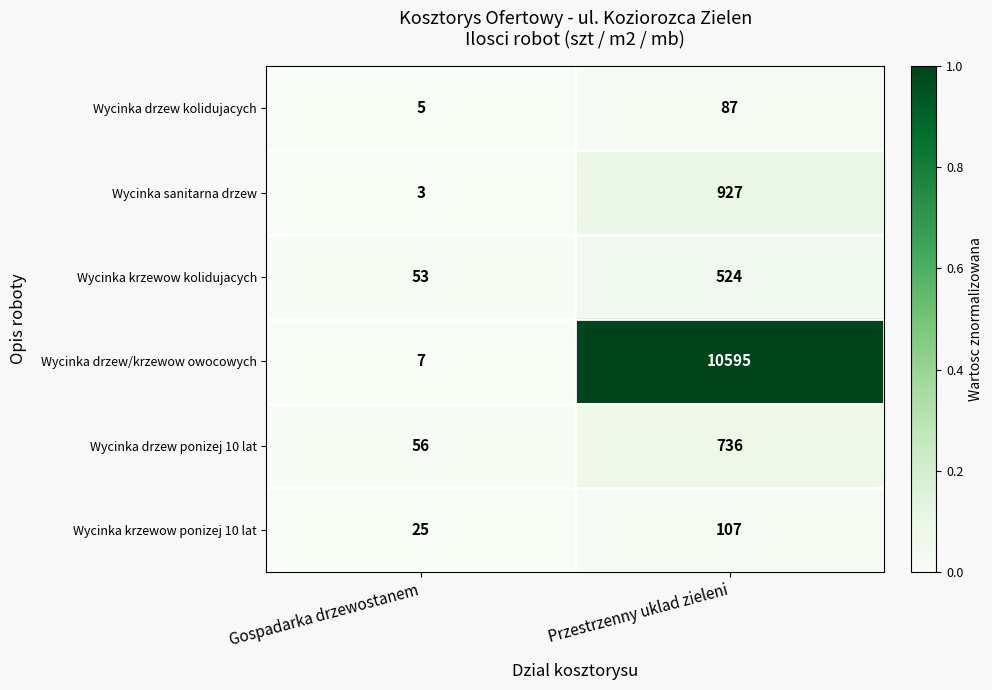

Reading left to right, transcribe all the data shown in this chart.

Wycinka drzew kolidujacych: 5	87
Wycinka sanitarna drzew: 3	927
Wycinka krzewow kolidujacych: 53	524
Wycinka drzew/krzewow owocowych: 7	10595
Wycinka drzew ponizej 10 lat: 56	736
Wycinka krzewow ponizej 10 lat: 25	107